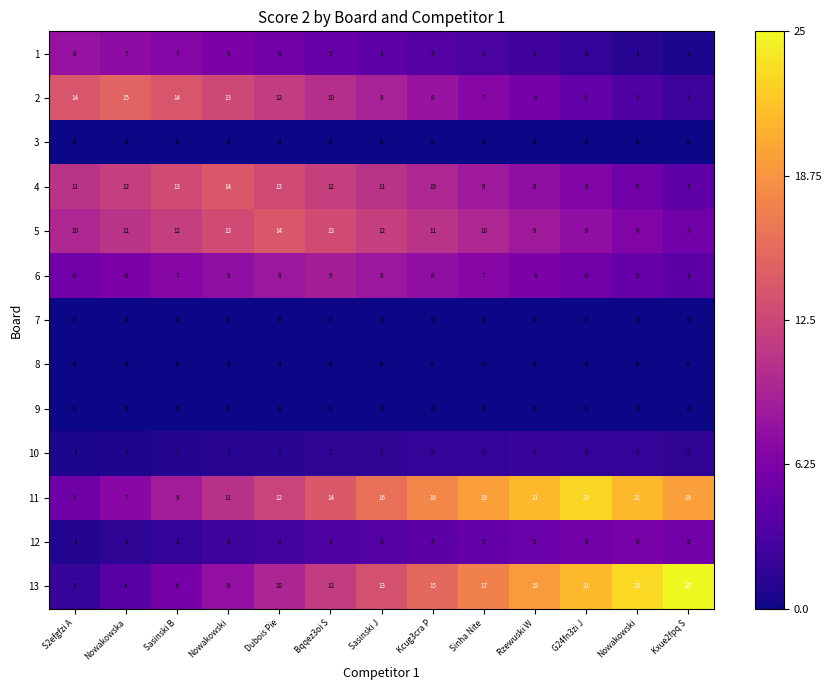

What is the total value across all series at Kcug3cra P?

80